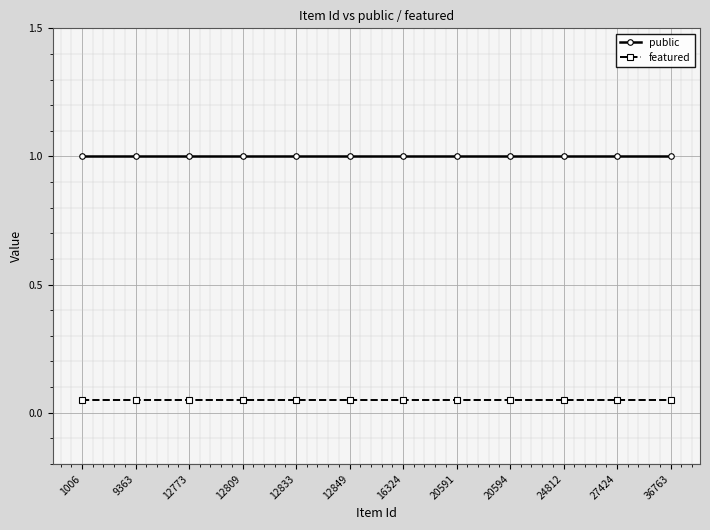

True or false: featured and public intersect in this chart.

False